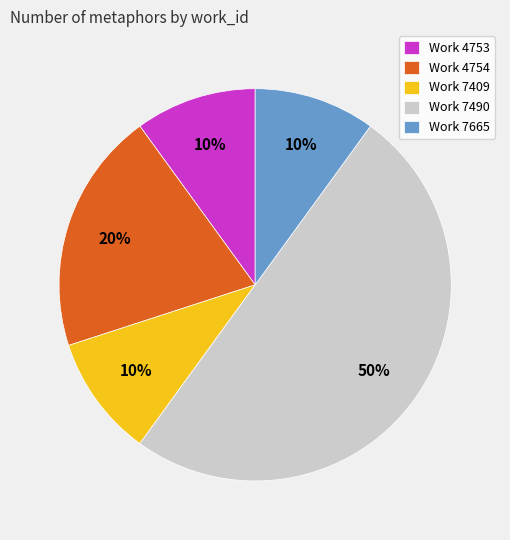

Is the sum of Work 4754 and Work 7409 greater than half?

No